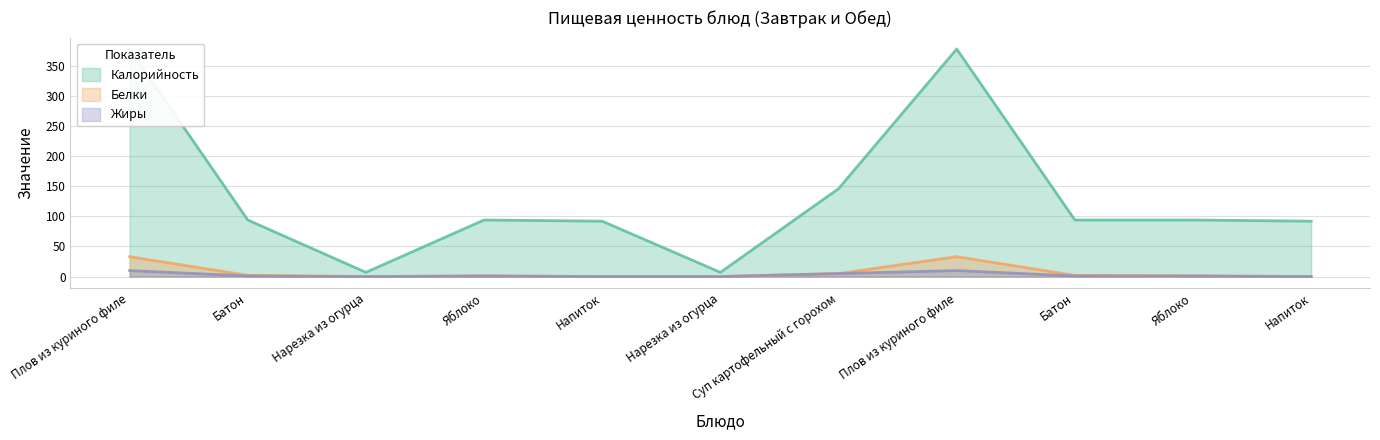

Rank the series at Суп картофельный с горохом from lowest to highest value.

Белки, Жиры, Калорийность